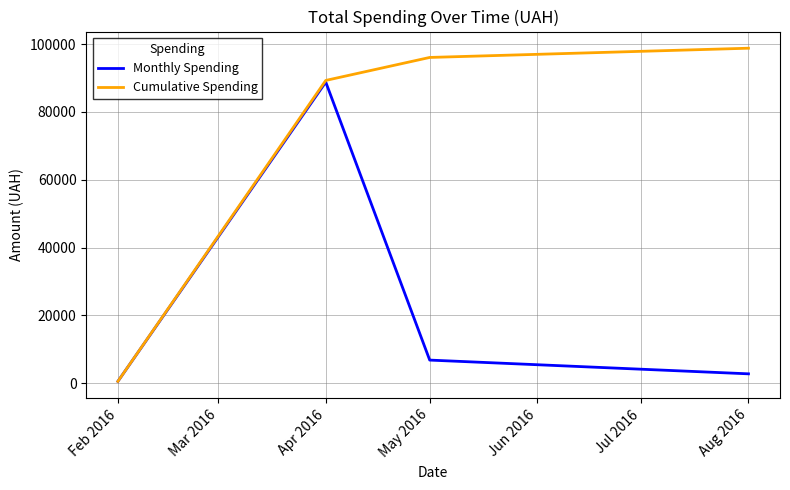

At which category is the sum across all series the highest?

Apr 2016